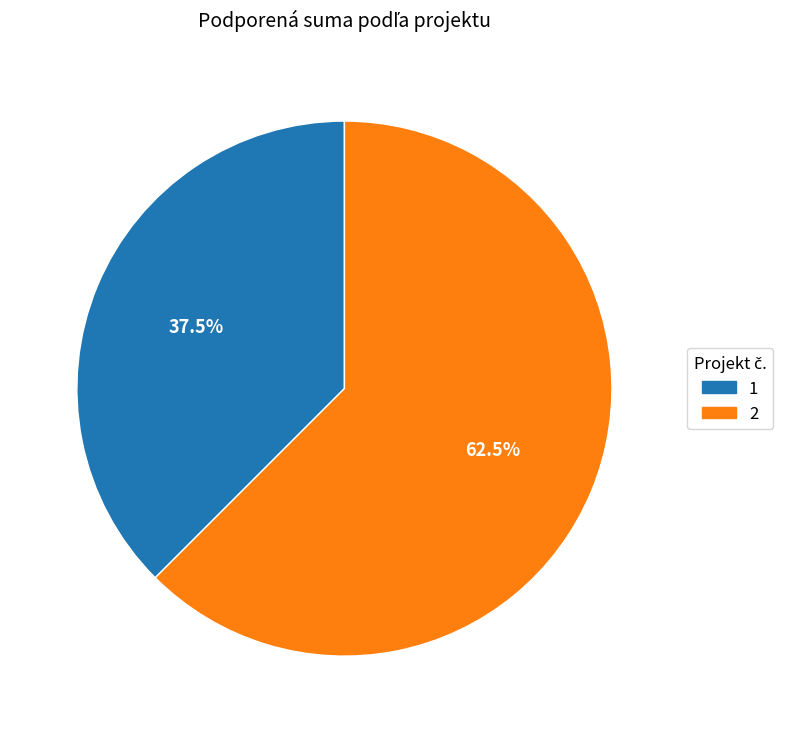

Approximately how many times larger is the value at 2 compared to 1?

1.7